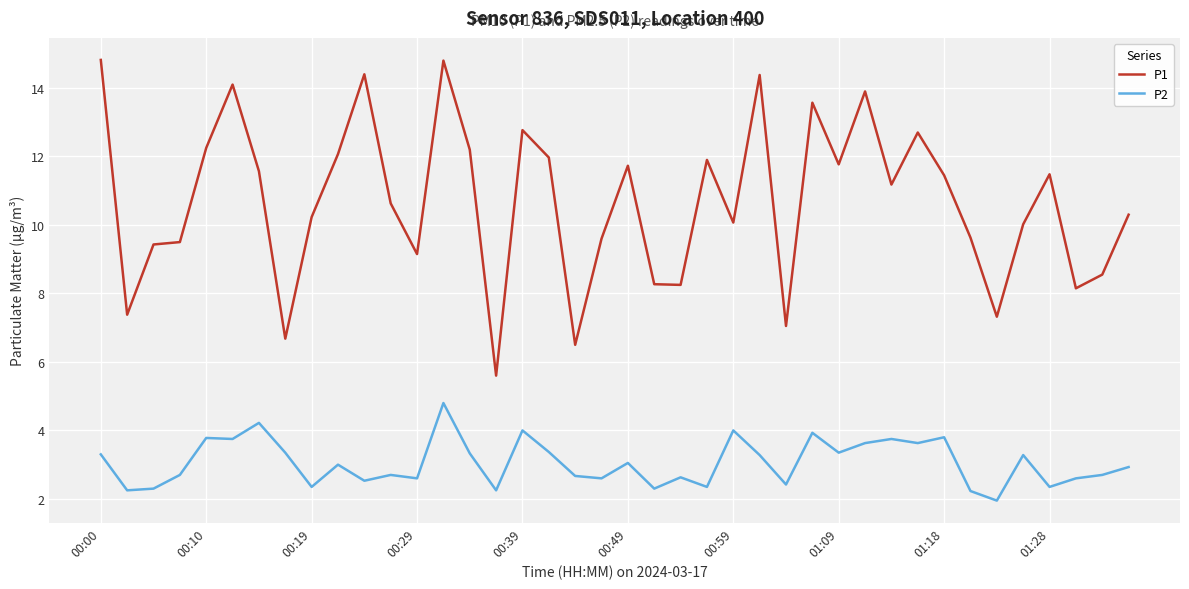

True or false: P1 and P2 cross at least once.

False